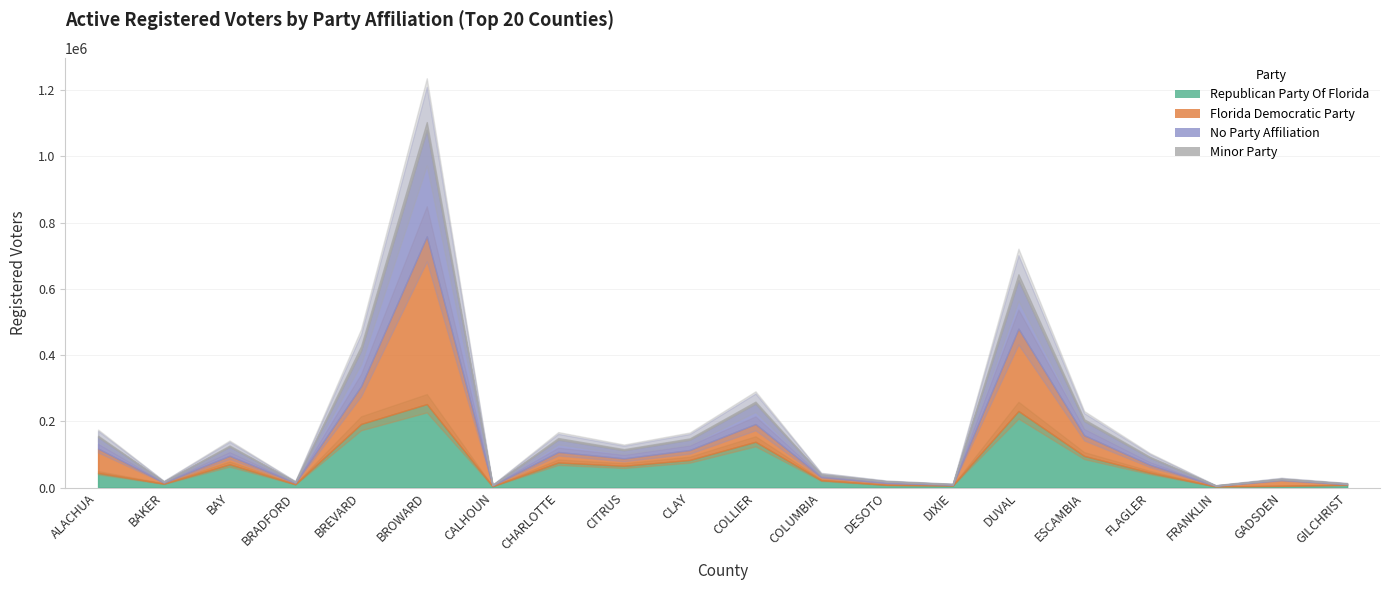

Where do Florida Democratic Party and No Party Affiliation first cross each other?

BAKER and BAY